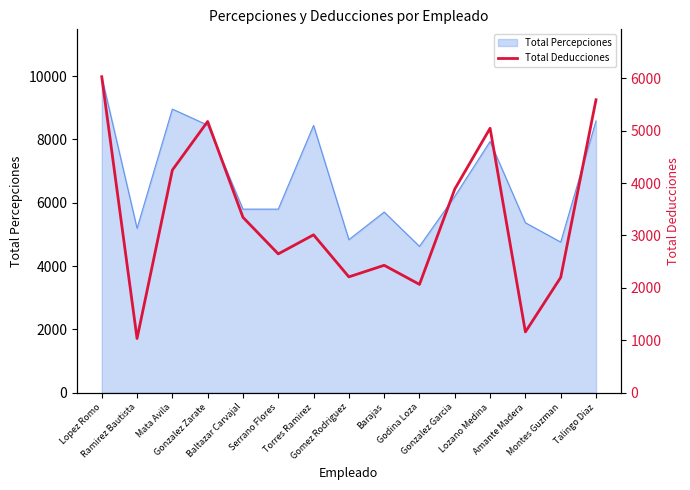

Reading right to left, what are all the values shown in this chart?

5589.0	2199.0	1158.9	5045.8	3885.5	2066.1	2430.4	2209.5	3011.8	2648.0	3345.8	5174.5	4247.1	1033.4	6028.4